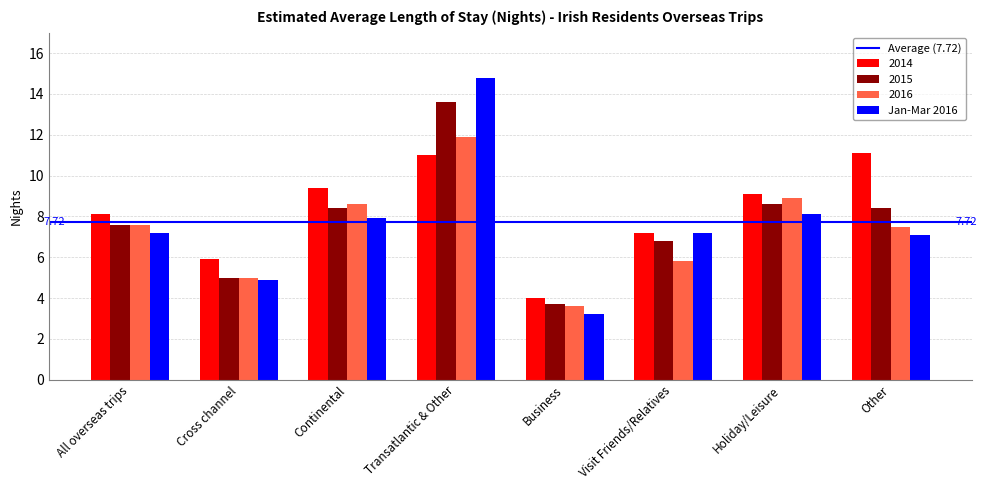

Does the chart contain stacked bars?

No